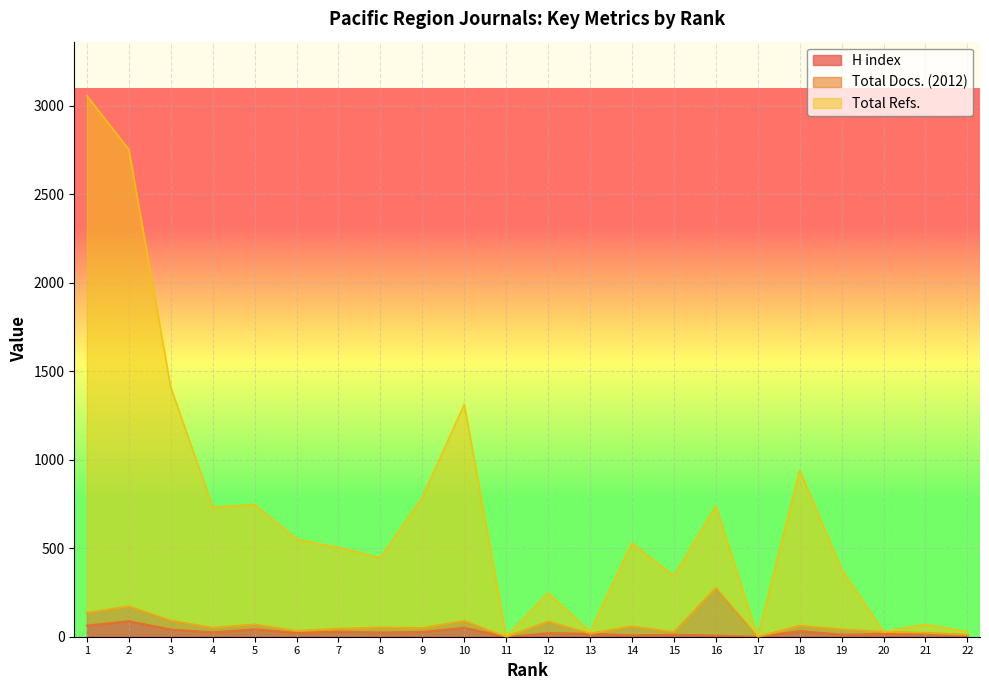

How many lines are shown in the chart?

3